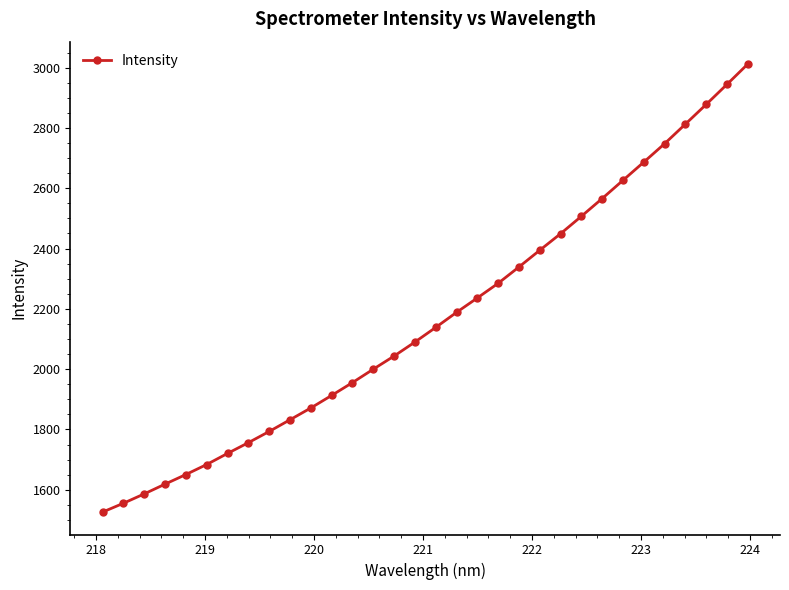

What is the minimum value shown in the chart?

1526.0